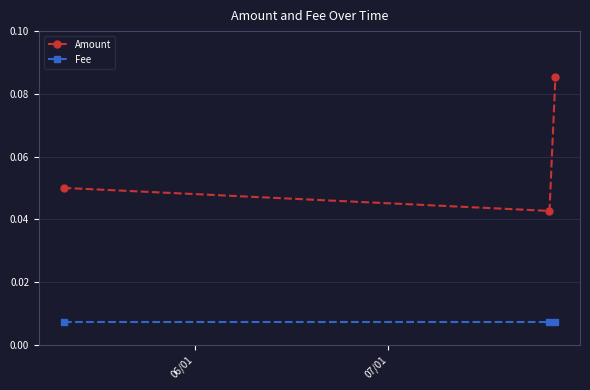

Which series has the largest total across all categories?

Amount